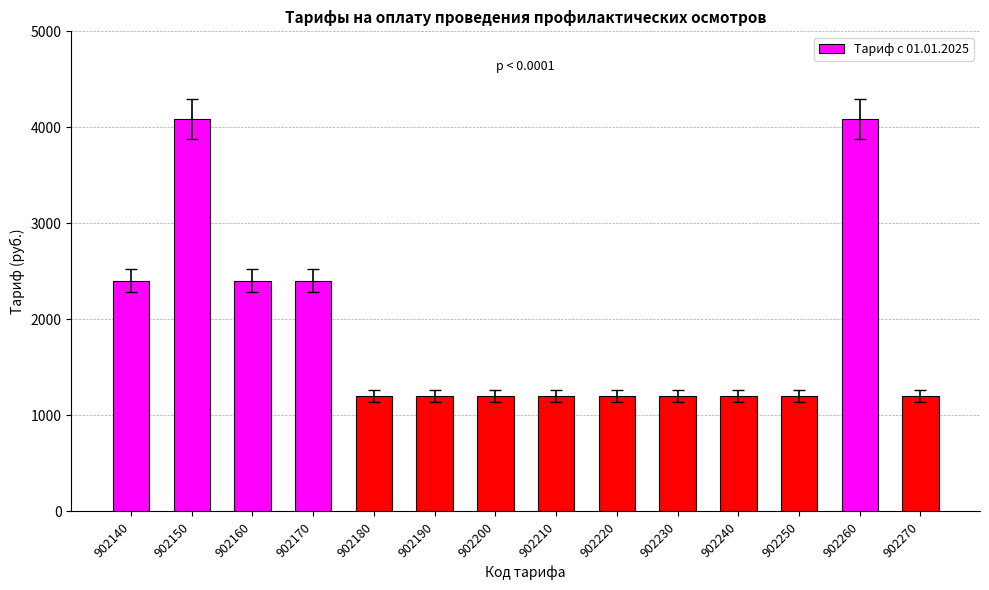

Approximately how many times larger is the value at 902150 compared to 902230?

3.4